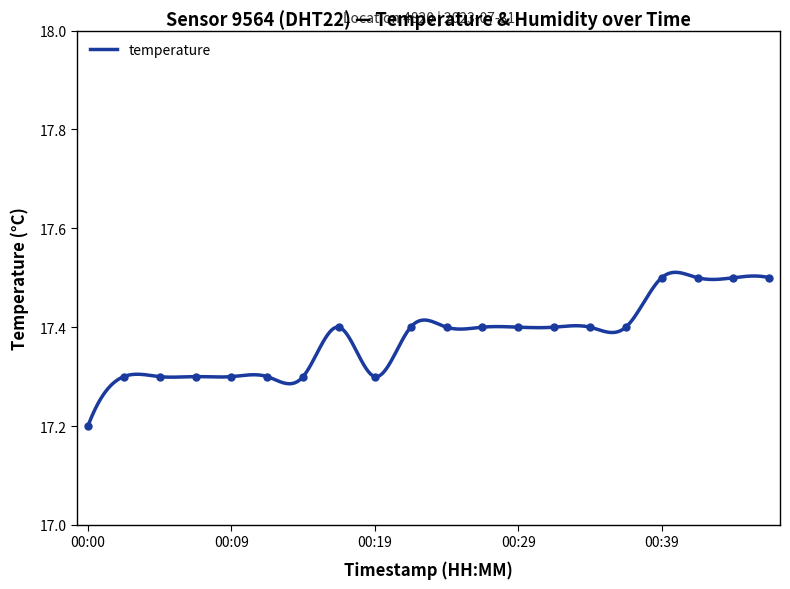

The chart shows a value of 17.4 at 00:34. True or false?

True